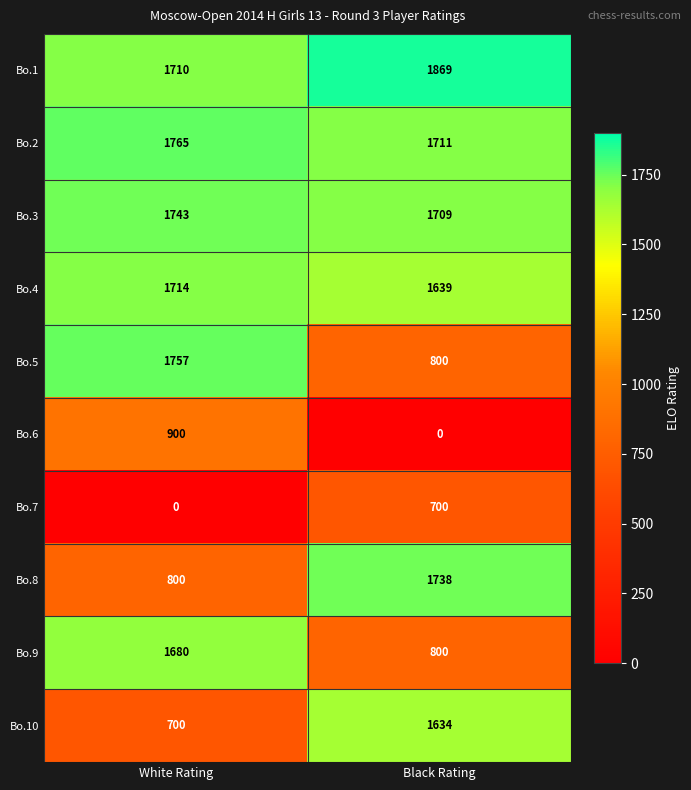

What is the sum of the Bo.2 values at White Rating and Black Rating?

3476